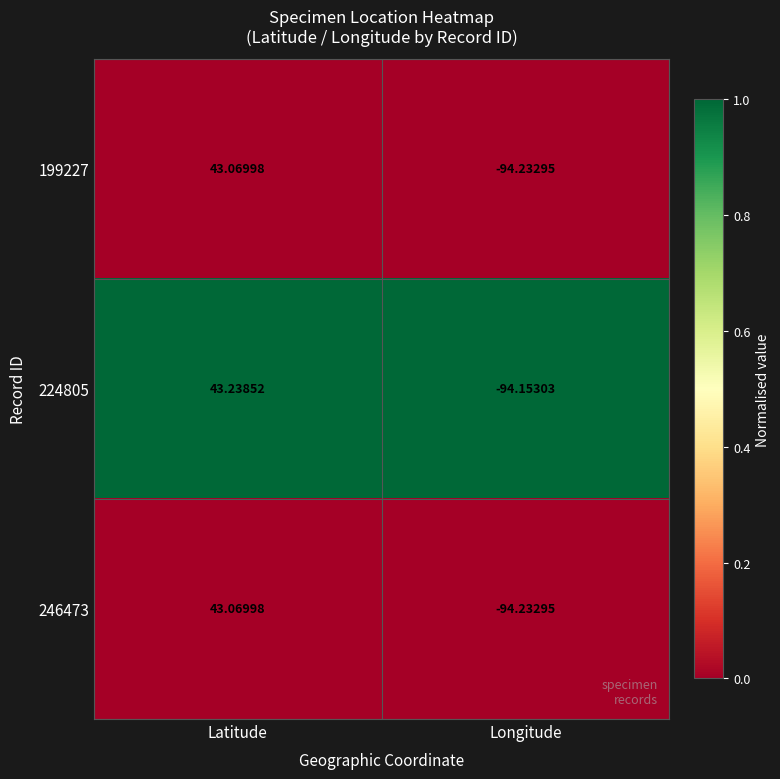

At how many categories does at least one series exceed 0?

1